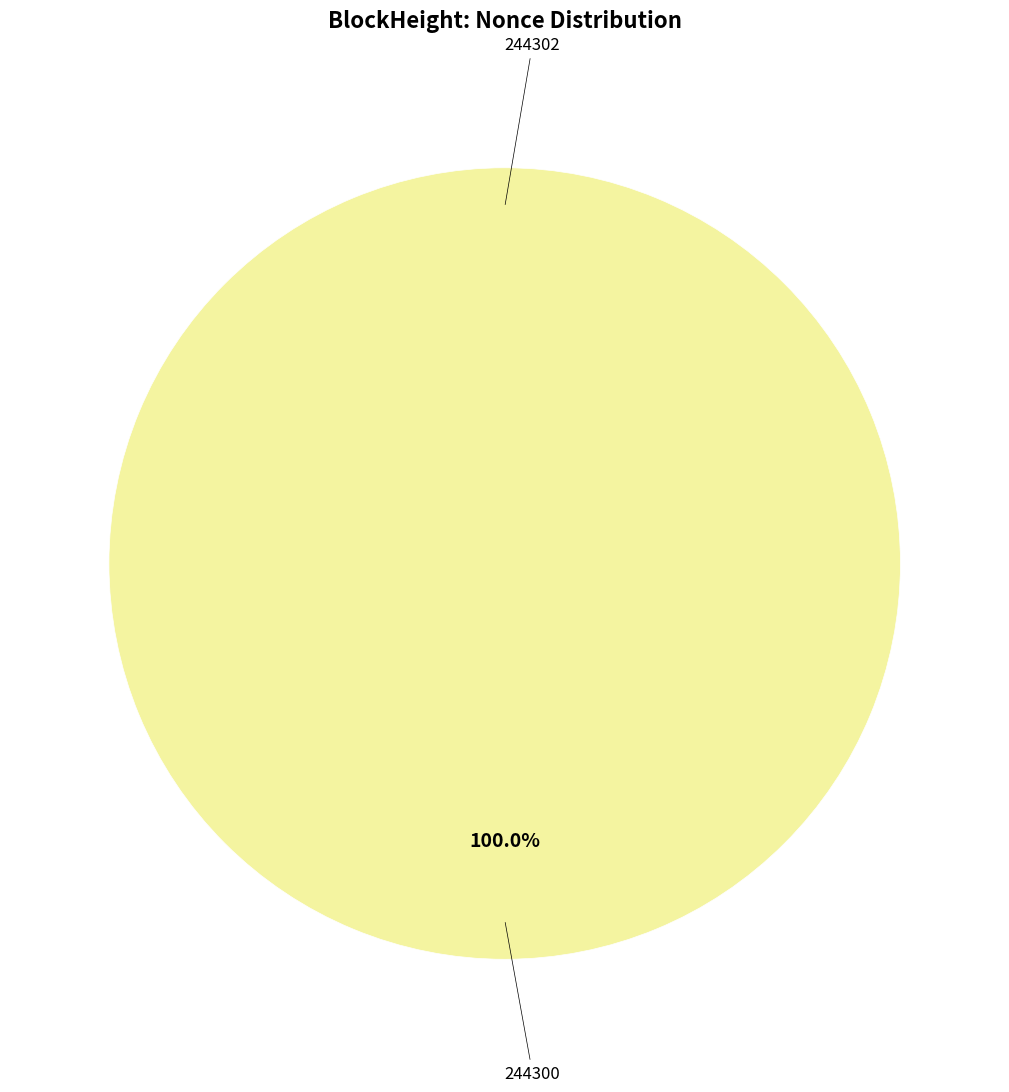

What is the change in value from 244302 to 244300?

+2